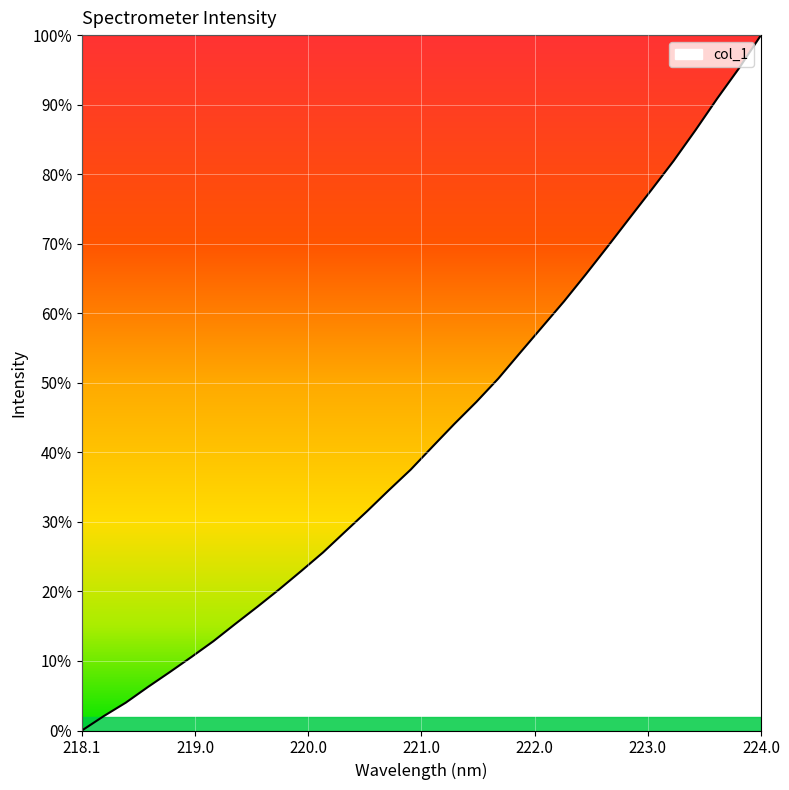

What is the difference between the maximum and minimum values?

100.0